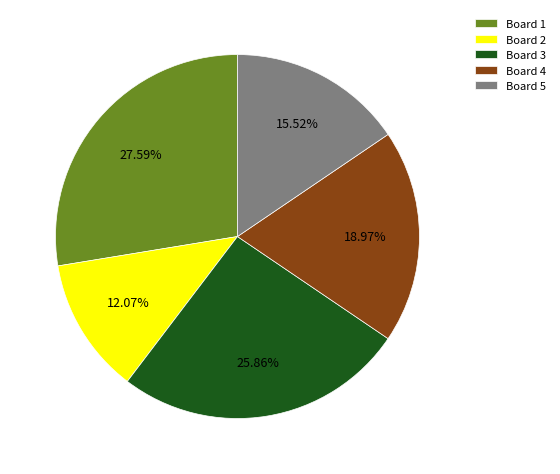

To the nearest percent, what portion does Board 2 represent?

12%